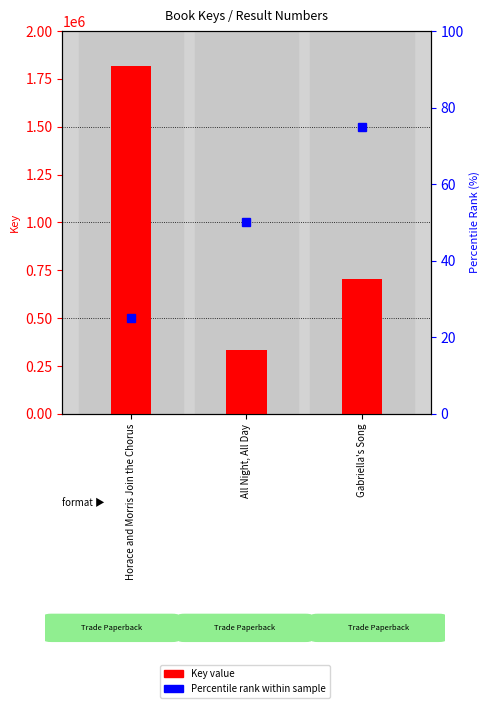

What is the minimum value shown in the chart?

332260